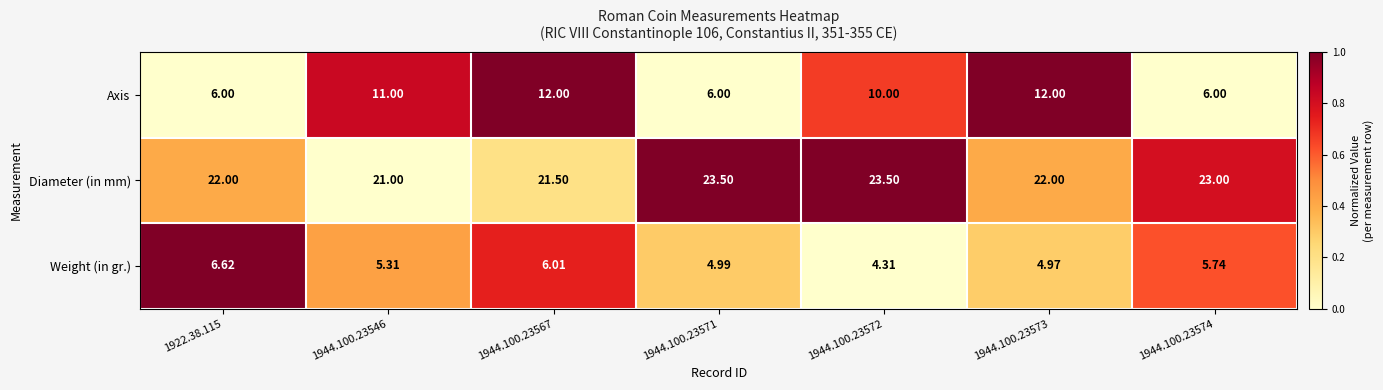

List the series in order of their overall mean, highest first.

Diameter (in mm), Axis, Weight (in gr.)